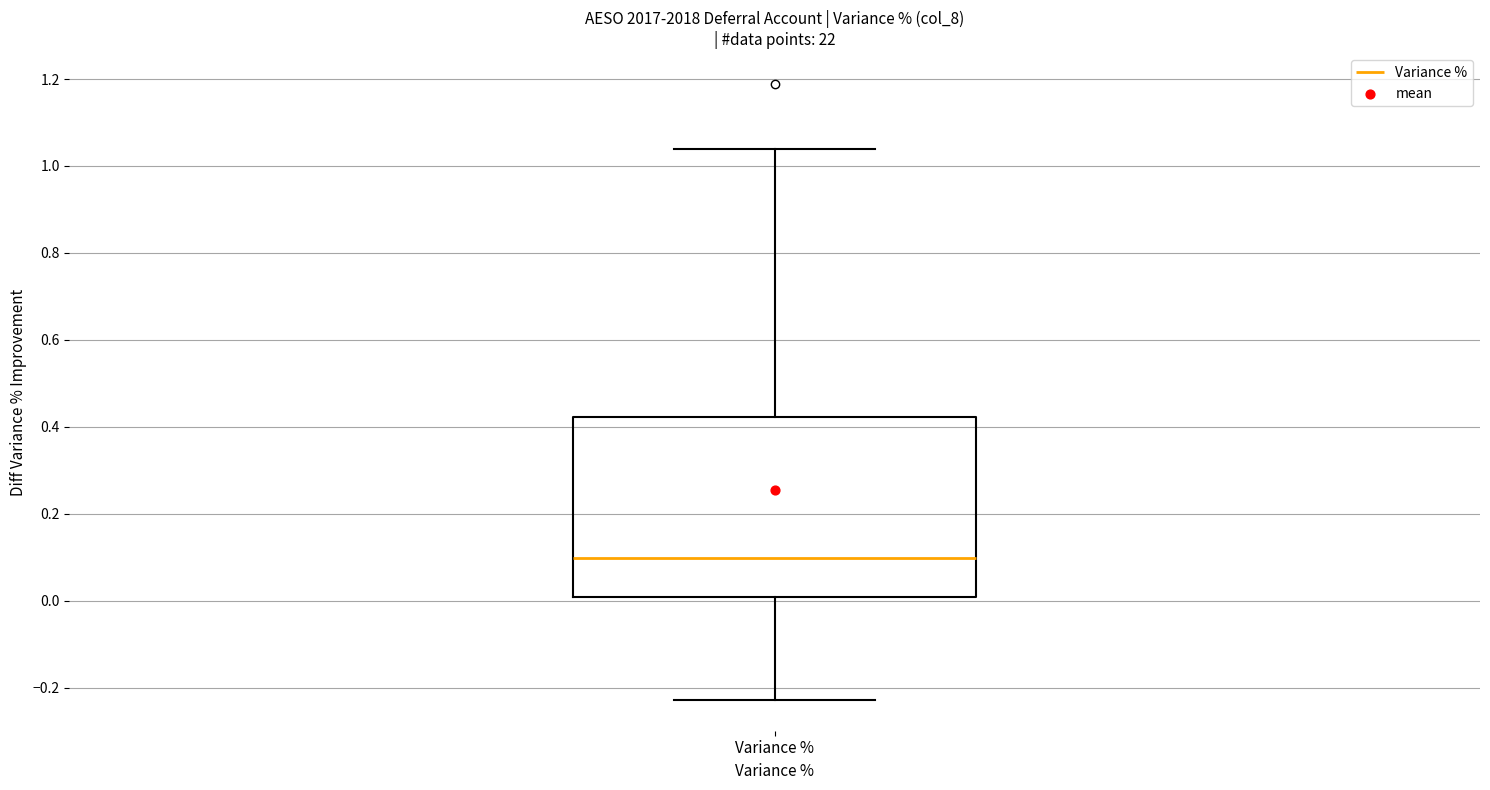

Transcribe this box plot: give where the median line is, the range the box spans, and where the two whiskers end, as read against the y-axis. The values are not printed on the chart, so give them approximately, as read against the axis.

median 0.10, box 0.00 to 0.42, whiskers -0.22 to 1.04